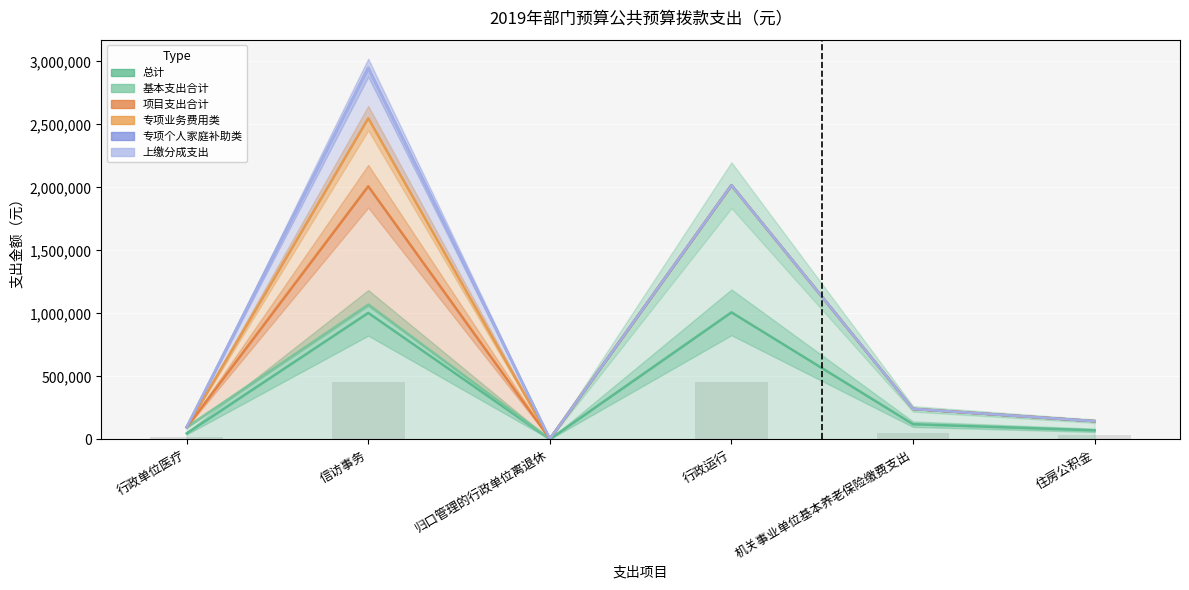

Which category has the lowest value in the 上缴分成支出 series?

归口管理的行政单位离退休